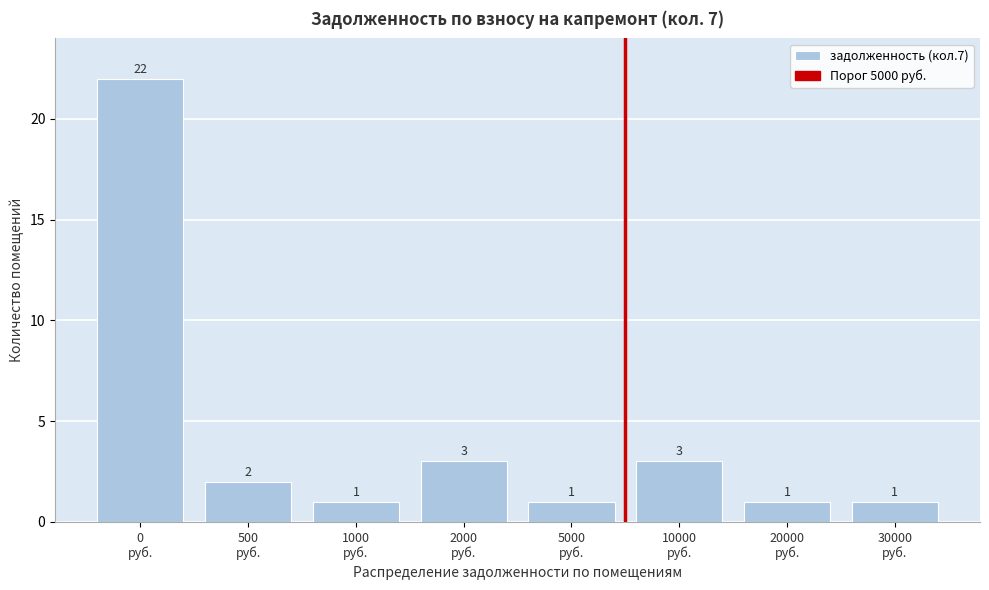

Reading left to right, list all the values displayed in this chart.

22	2	1	3	1	3	1	1